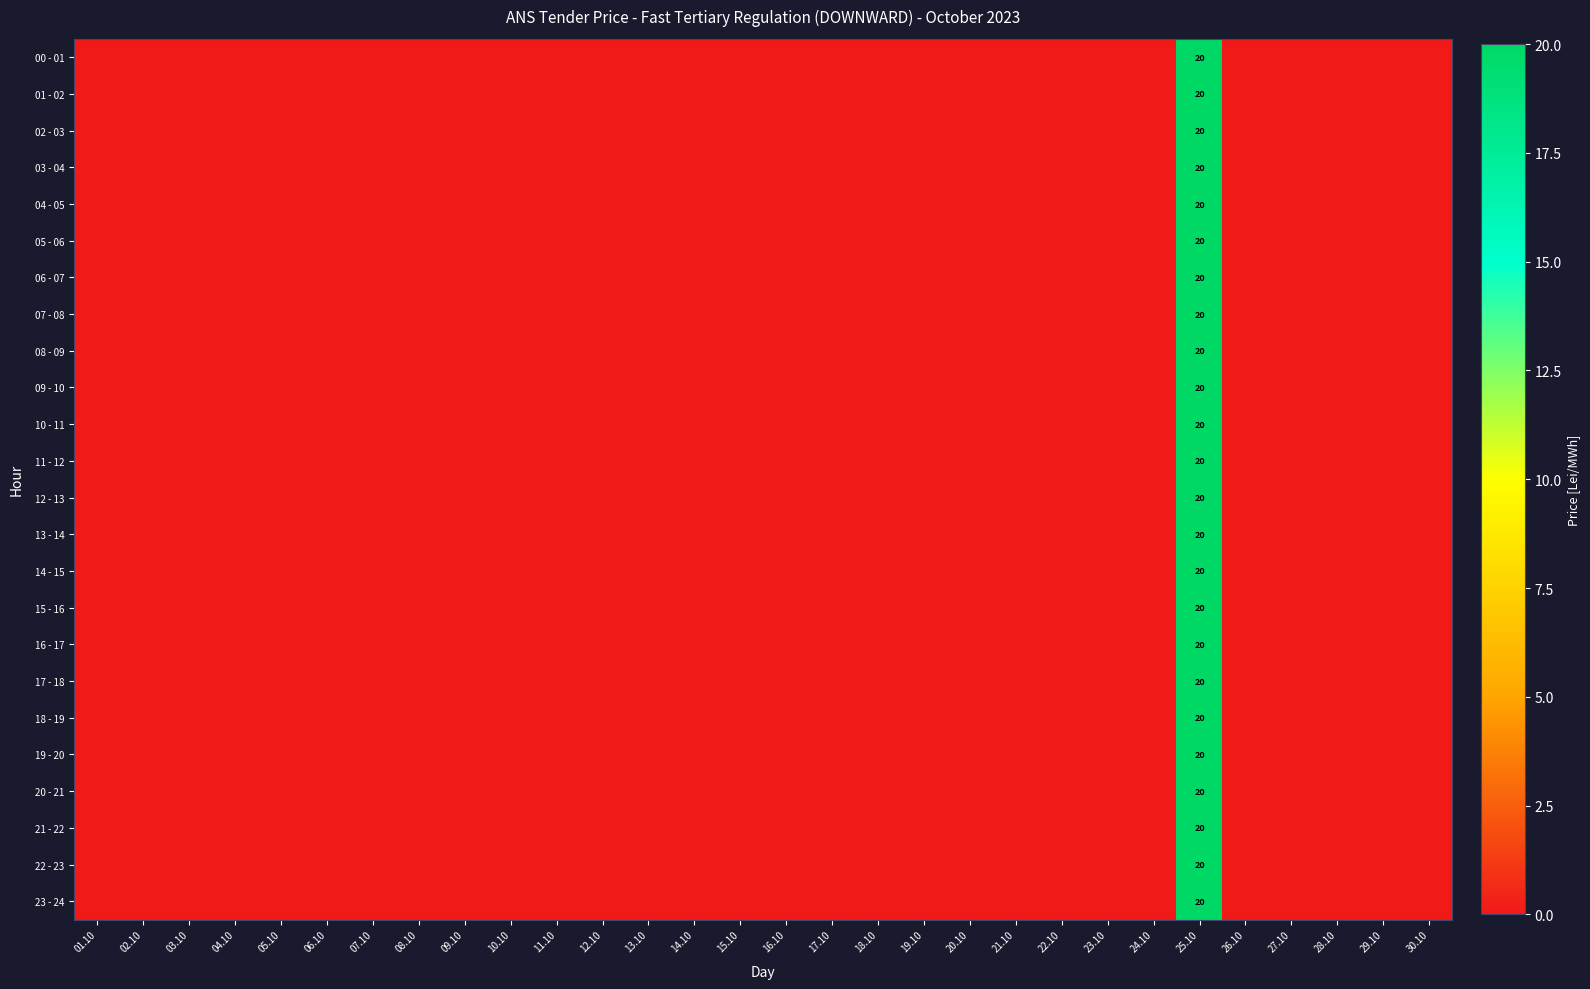

How many positive values does the 11 - 12 series have?

1